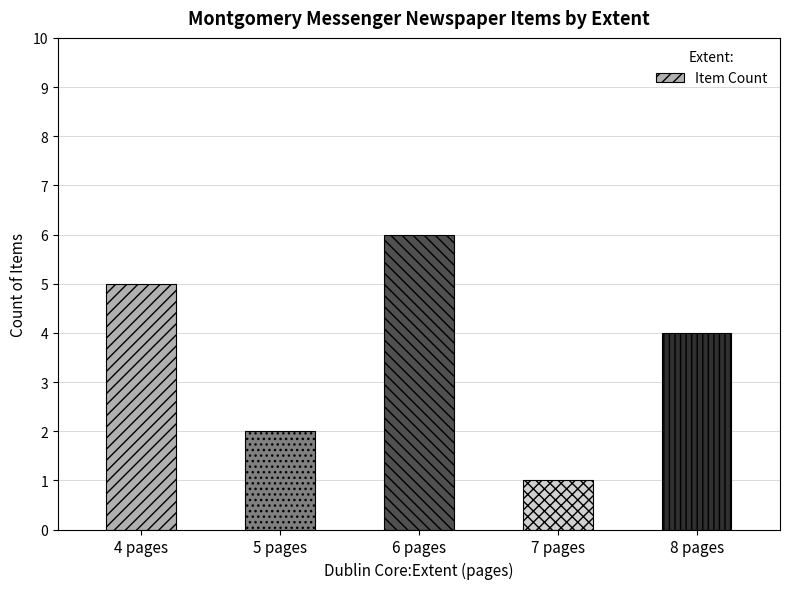

Rank the categories by value from highest to lowest.

6 pages, 4 pages, 8 pages, 5 pages, 7 pages